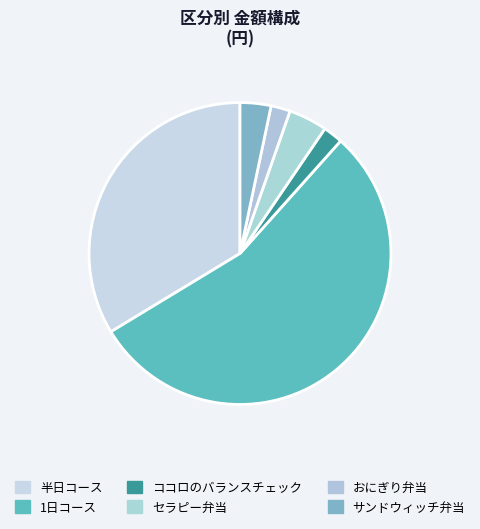

What is the change in value from 1日コース to サンドウィッチ弁当?

-13436